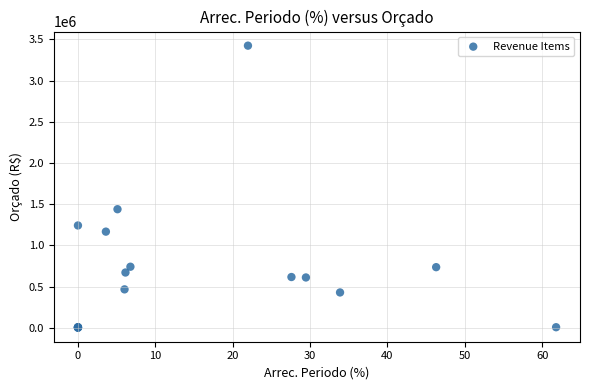

What Y value in the scatter plot is closest to 1712500?

1438500